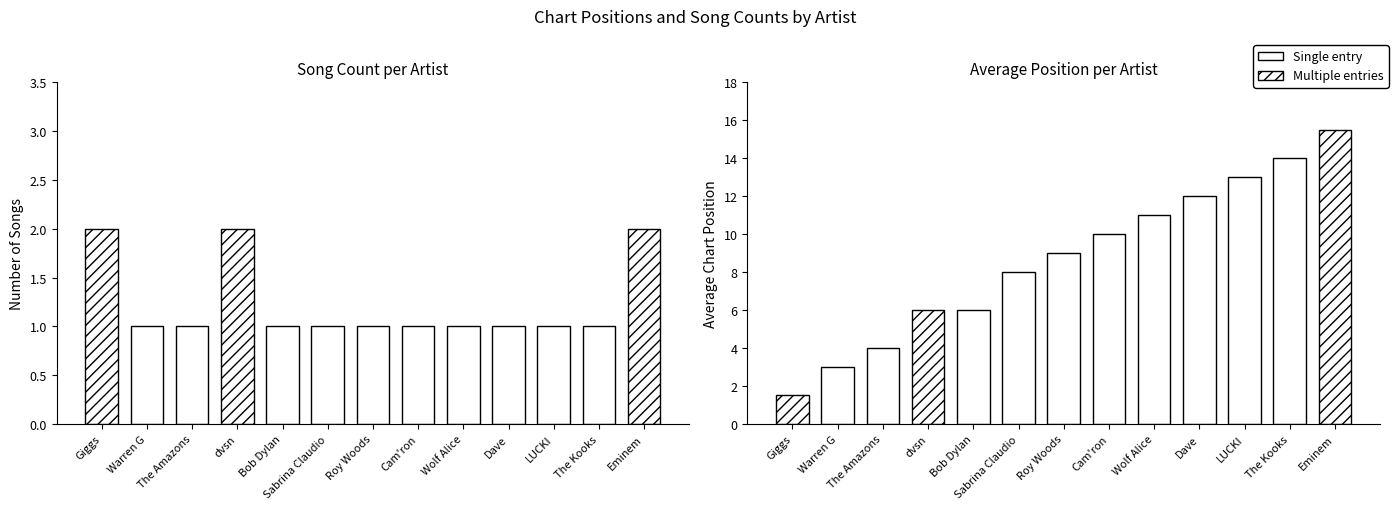

Are the bars horizontal?

No